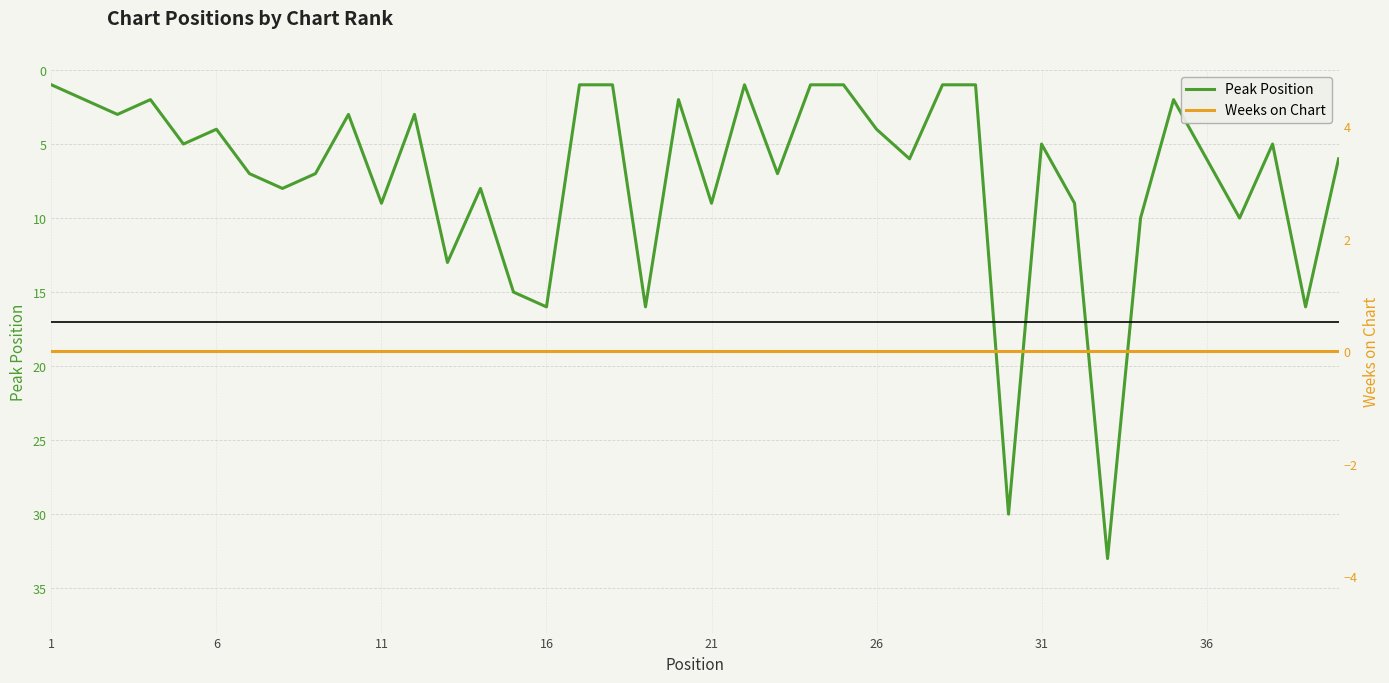

Reading left to right, what are all the values shown in this chart?

Peak Position: 1	2	3	2	5	4	7	8	7	3	9	3	13	8	15	16	1	1	16	2	9	1	7	1	1	4	6	1	1	30	5	9	33	10	2	6	10	5	16	6
Weeks on Chart: 0	0	0	0	0	0	0	0	0	0	0	0	0	0	0	0	0	0	0	0	0	0	0	0	0	0	0	0	0	0	0	0	0	0	0	0	0	0	0	0